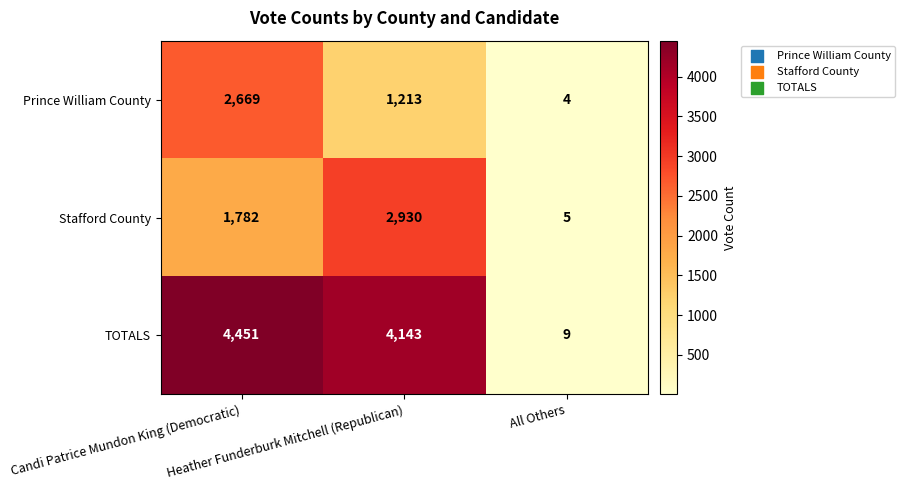

What is the sum of all Prince William County values?

3886